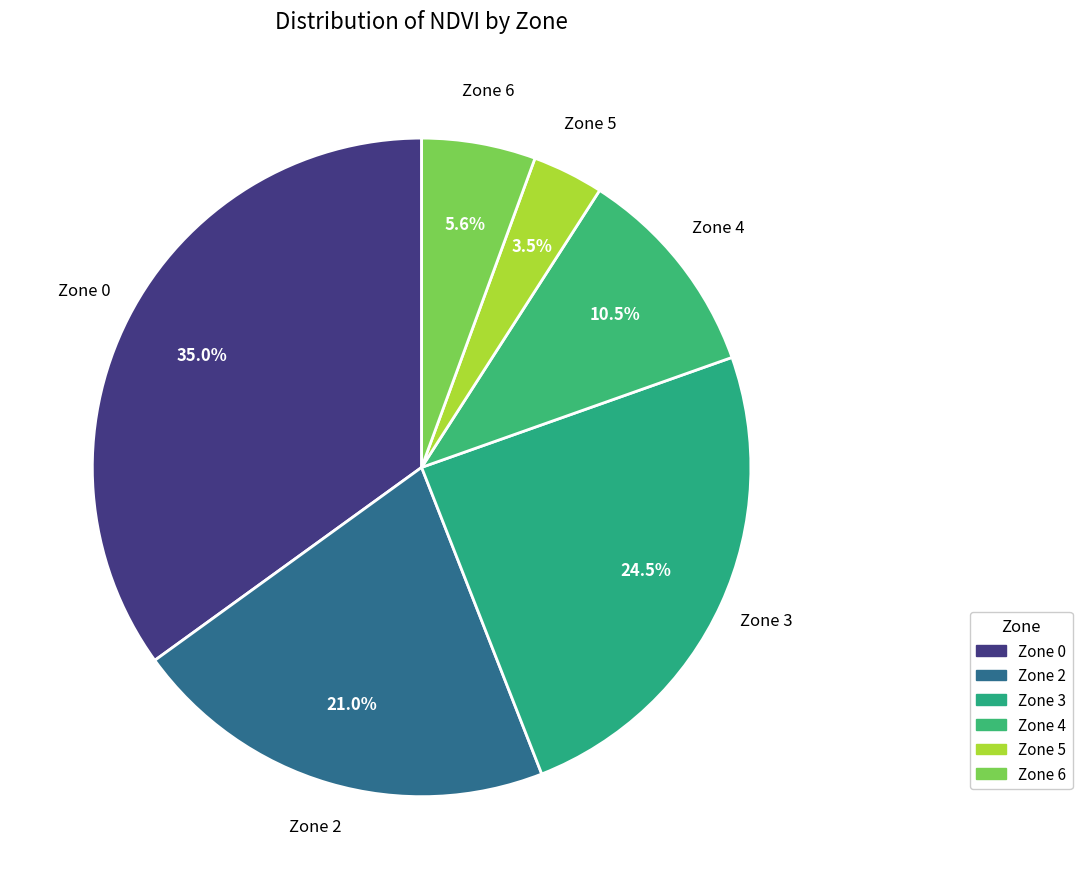

To the nearest percent, what is the difference between the Zone 2 and Zone 0 slice percentages?

14%